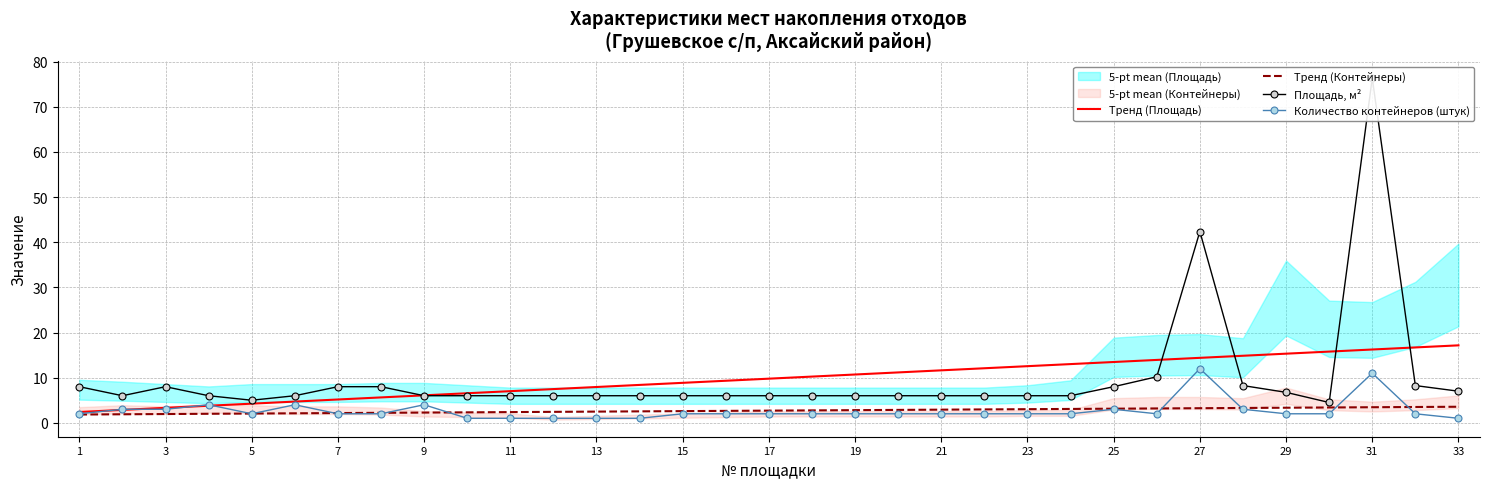

True or false: Площадь, м² and Количество контейнеров (штук) cross at least once.

False